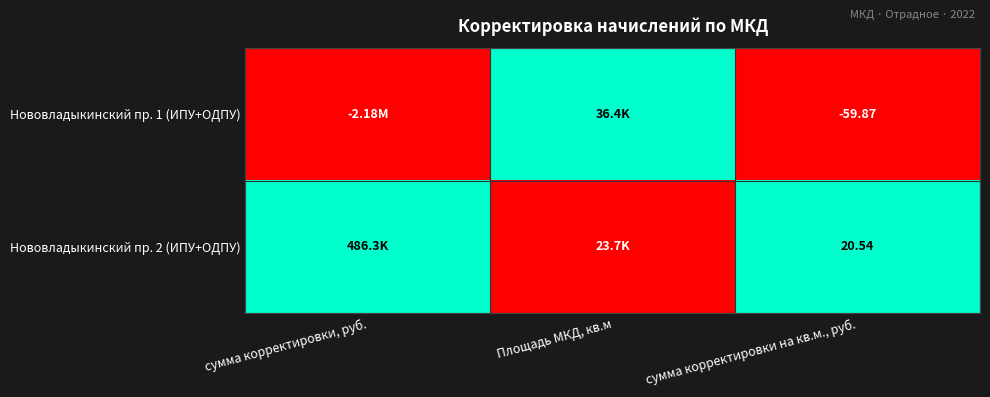

Which category has the highest value in the Нововладыкинский пр. 1 (ИПУ+ОДПУ) series?

Площадь МКД, кв.м